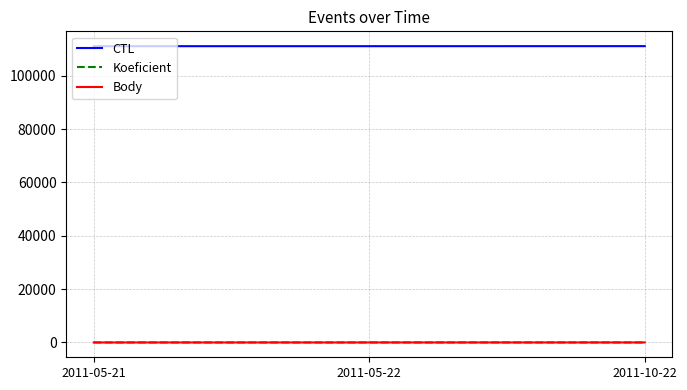

The Koeficient series shows 2 at 2011-05-22. True or false?

True